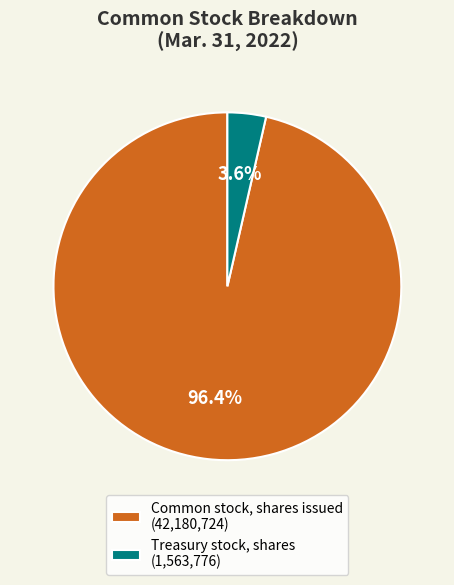

What percentage do Common stock, shares issued and Treasury stock, shares together represent?

100.0%